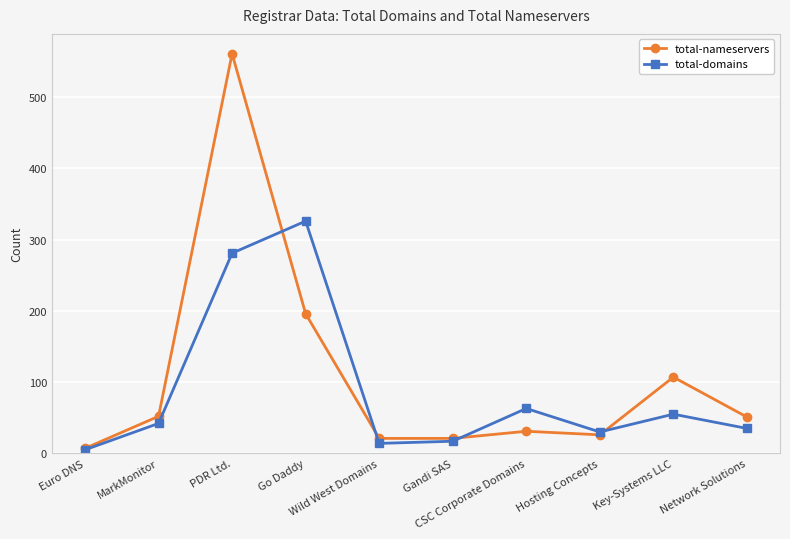

Which series has the largest total across all categories?

total-nameservers